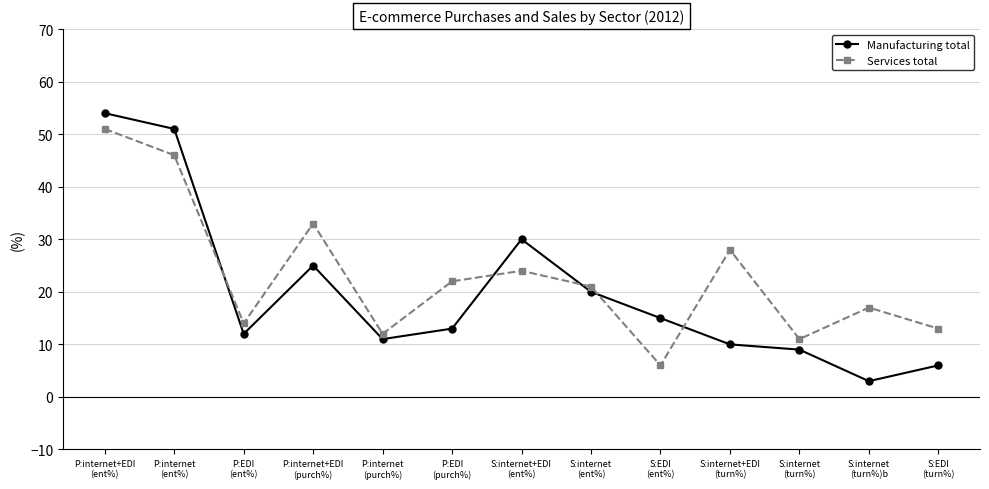

Rank the series by their maximum value, from lowest to highest.

Services total, Manufacturing total